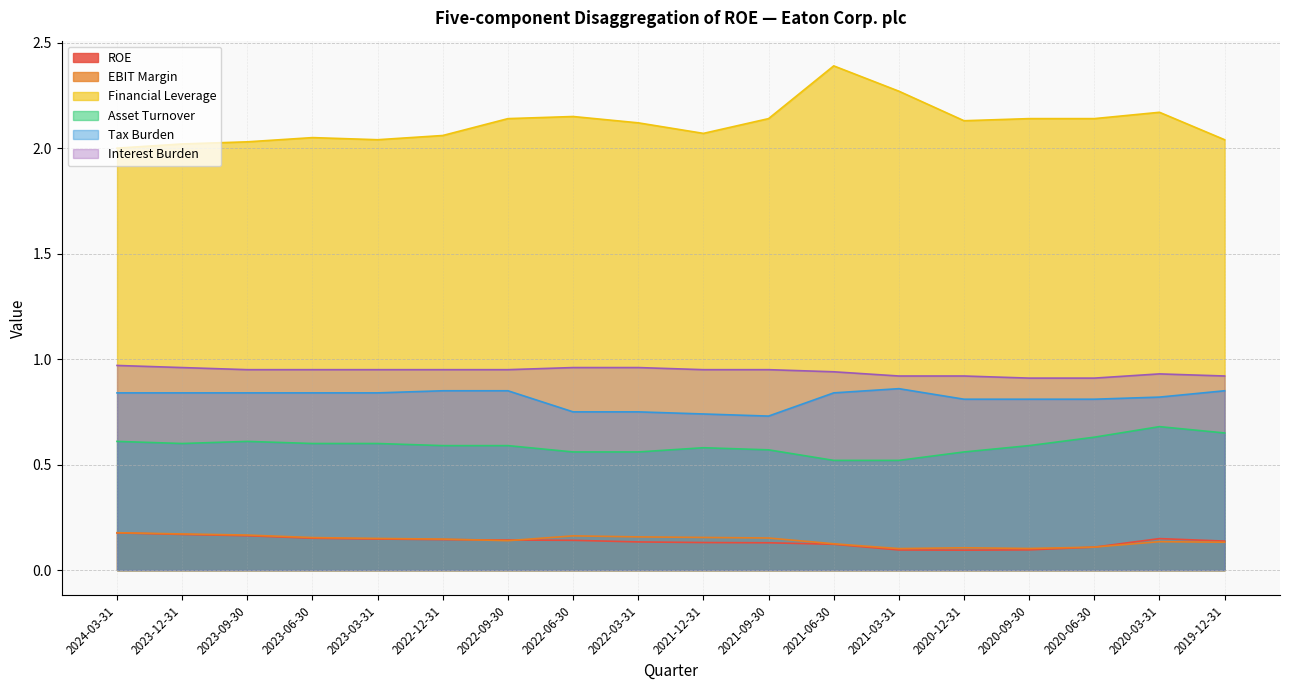

At which category does the chart reach its peak across all series?

2021-06-30